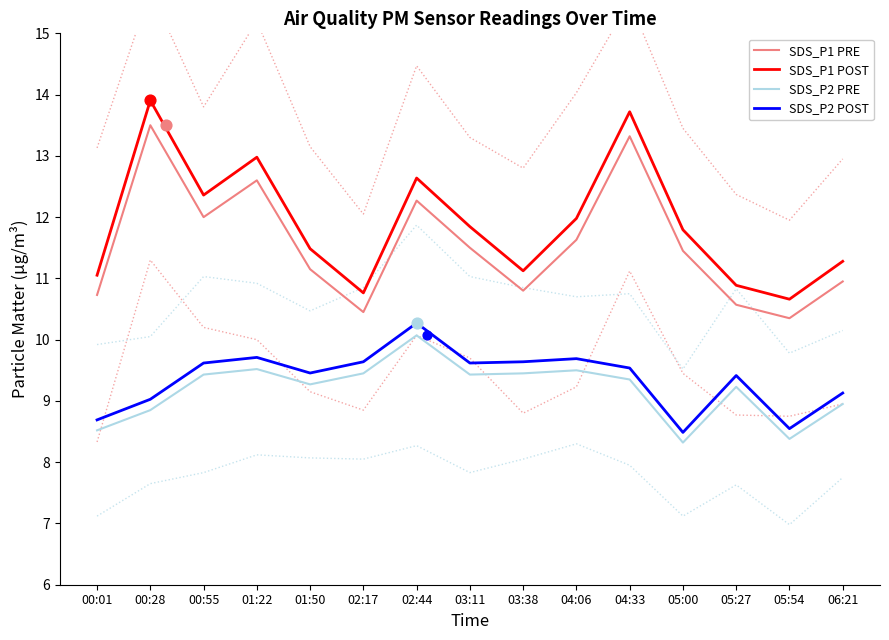

Which series has the widest spread of Y values?

SDS_P1 POST